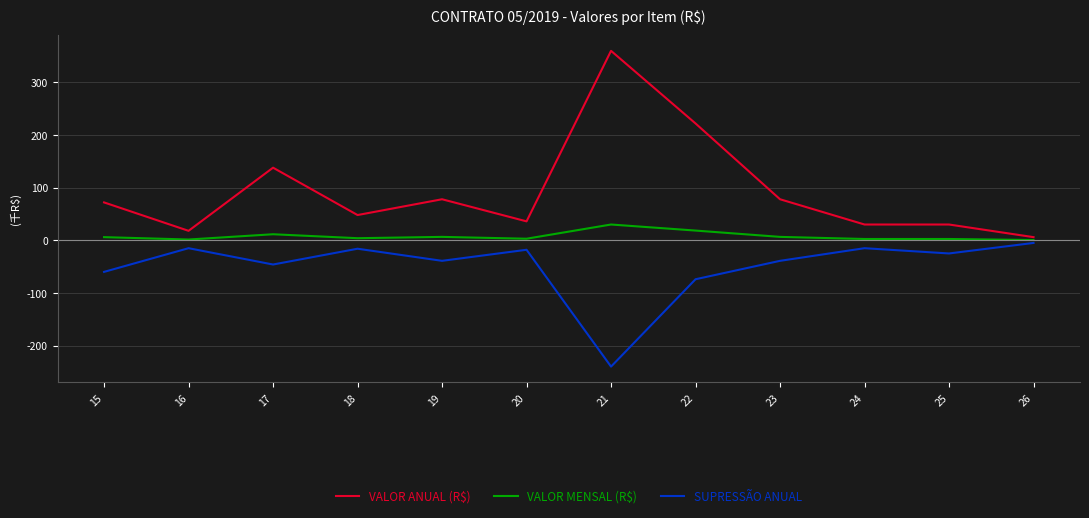

List the series in order of their peak value, highest first.

VALOR ANUAL (R$), VALOR MENSAL (R$), SUPRESSÃO ANUAL